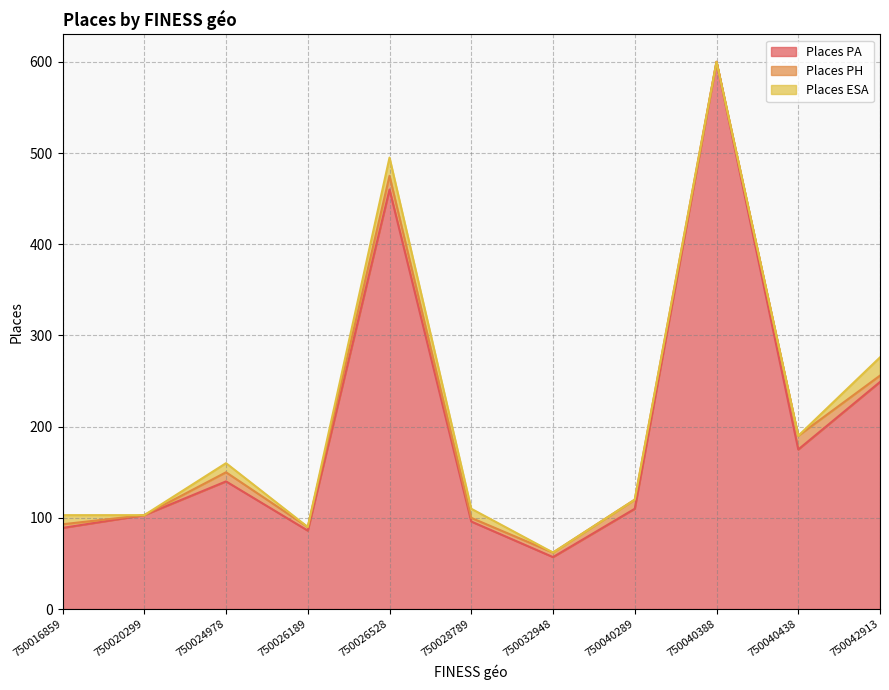

True or false: Places PA has a value of 600 at 750040388.

True